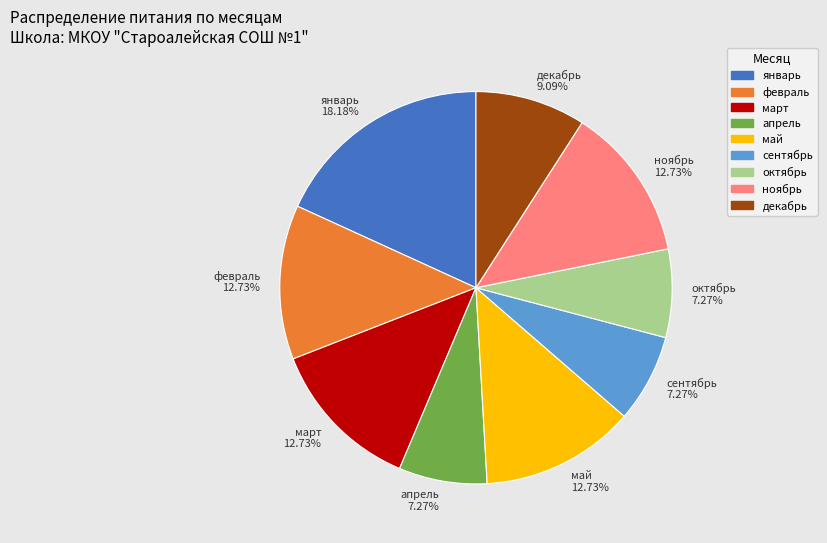

Which category has the biggest portion of the pie?

январь